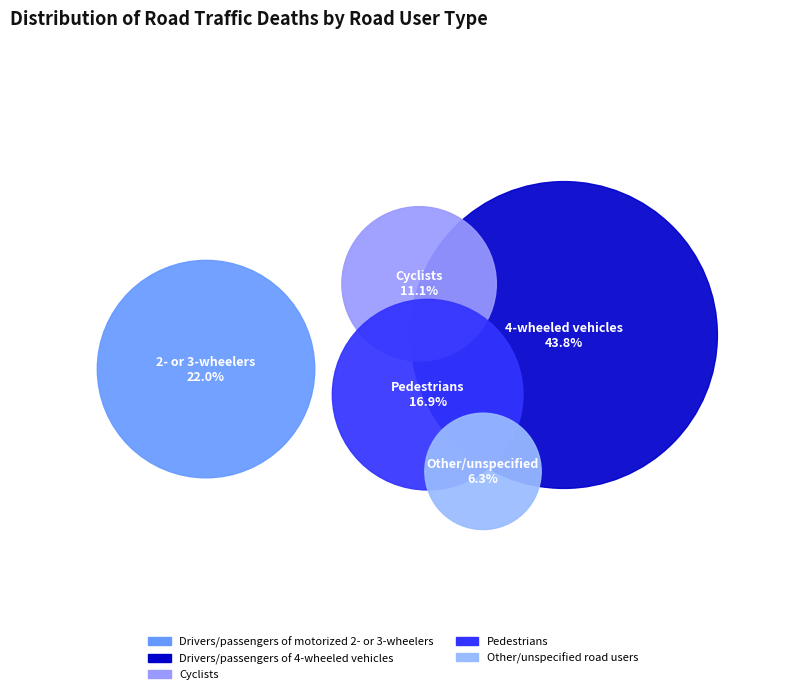

The Drivers/passengers of 4-wheeled vehicles slice represents 38% of the pie. True or false?

False